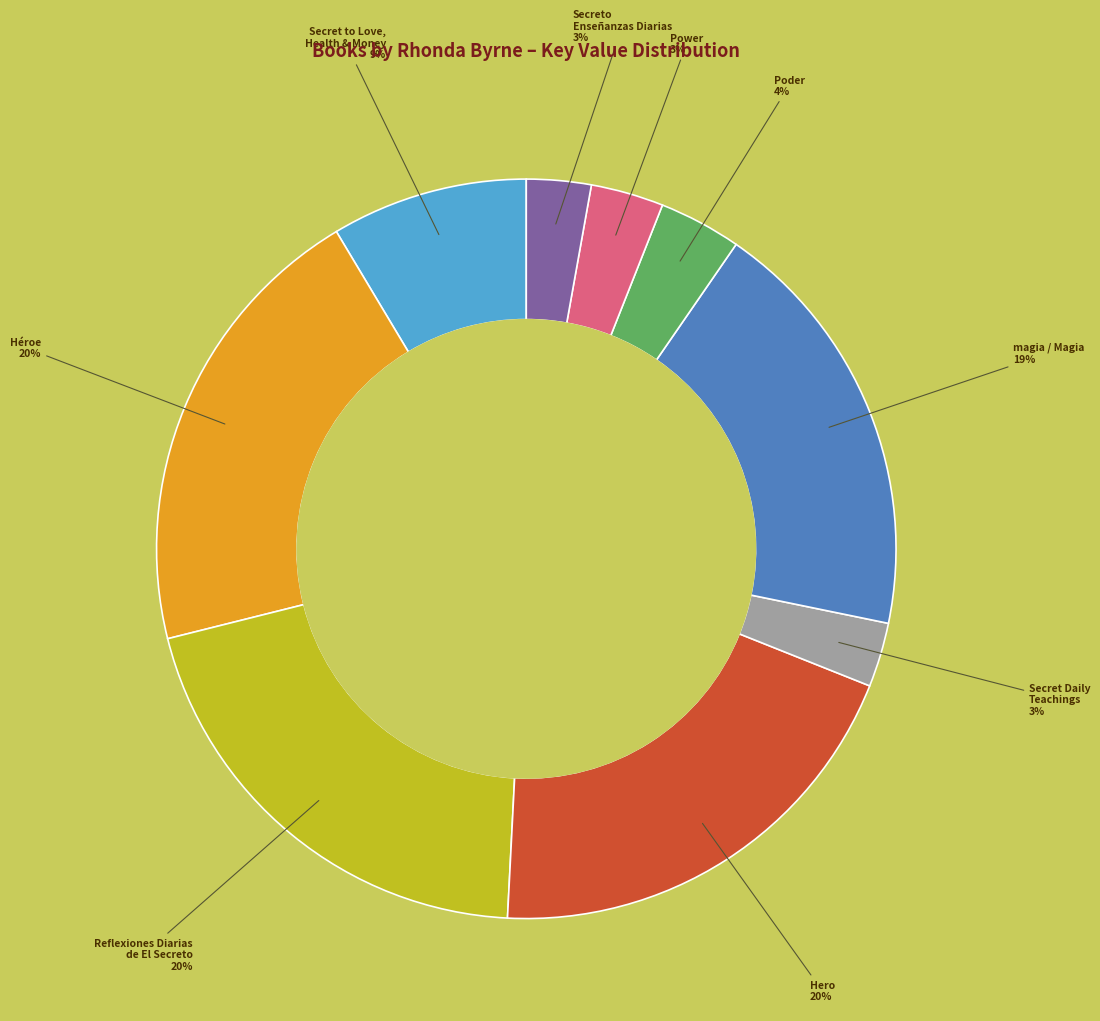

To the nearest percent, what is the average slice percentage?

11%